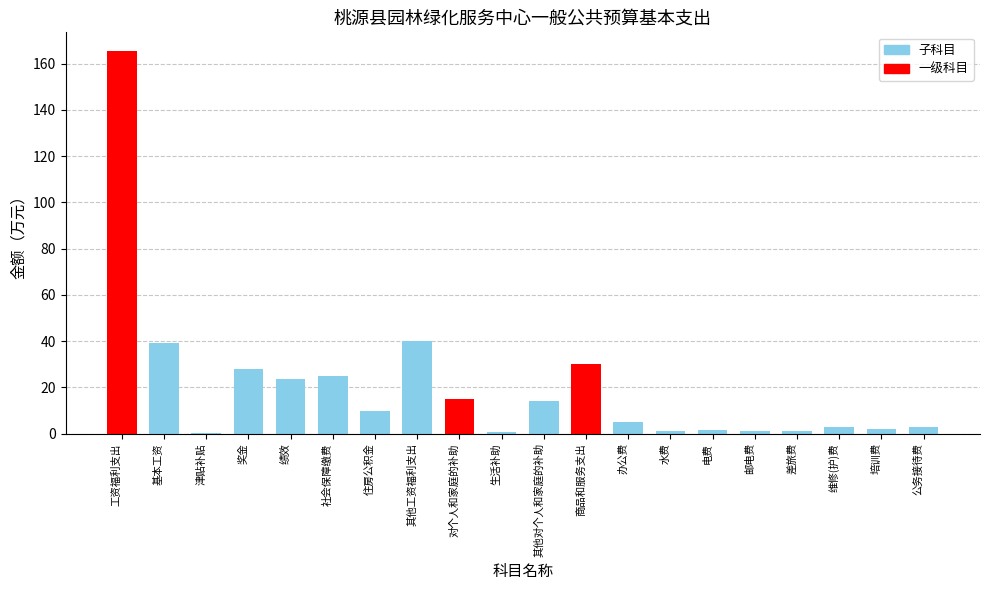

Read the value at 住房公积金.

9.7